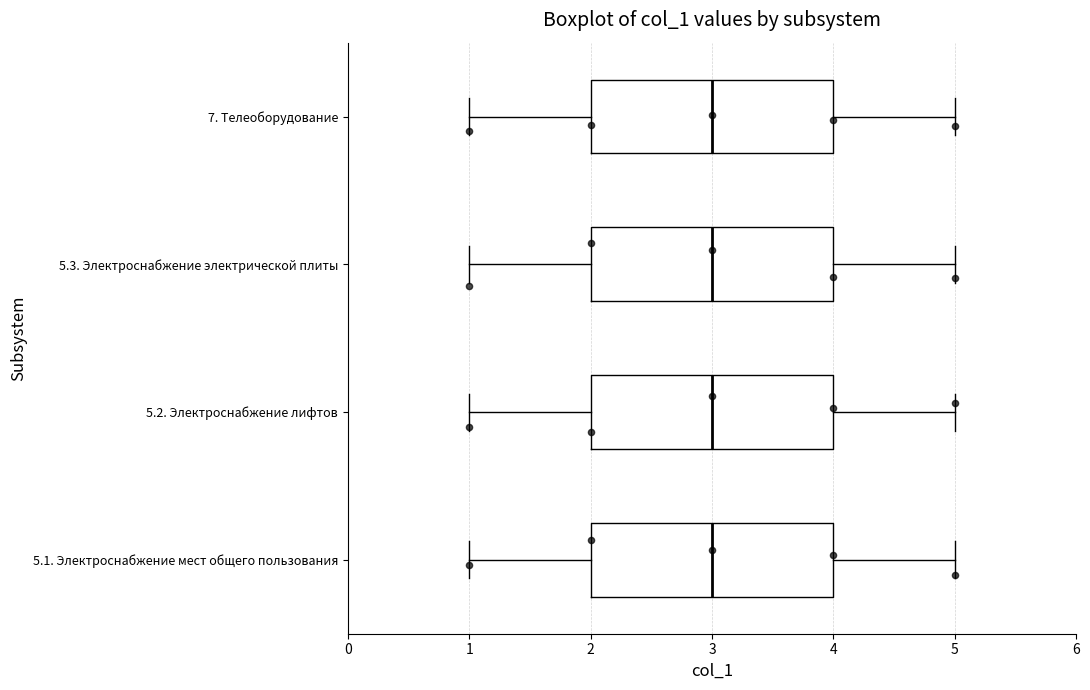

Where does the right whisker of the box for 5.3. Электроснабжение электрической плиты end on the x-axis? The values are not printed on the chart, so give them approximately, as read against the axis.

5